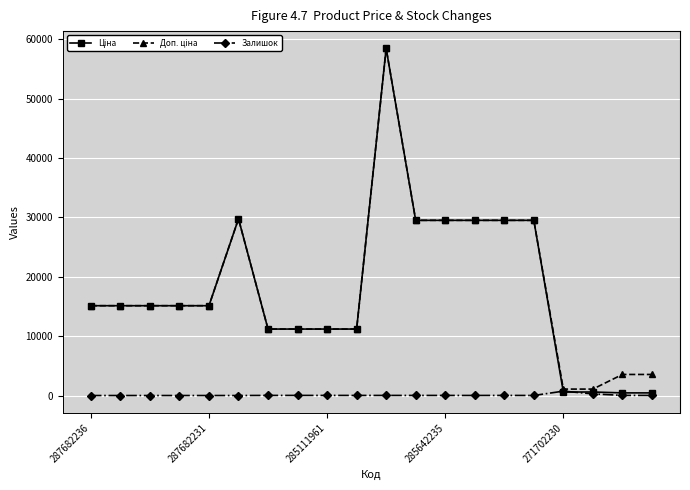

At how many categories does at least one series exceed 6272?

16